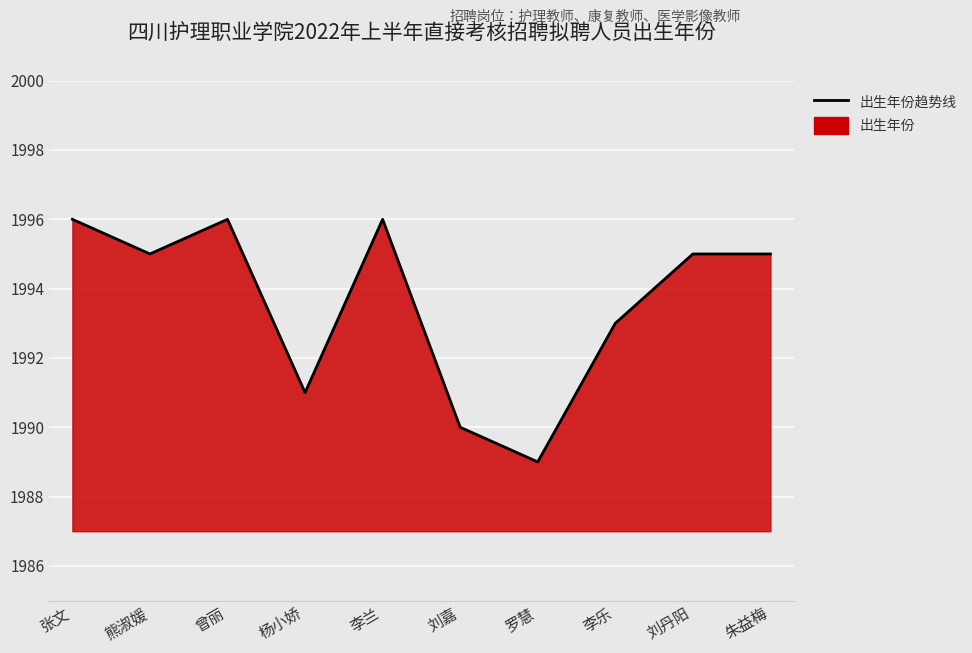

Reading left to right, list all the values displayed in this chart.

1996	1995	1996	1991	1996	1990	1989	1993	1995	1995